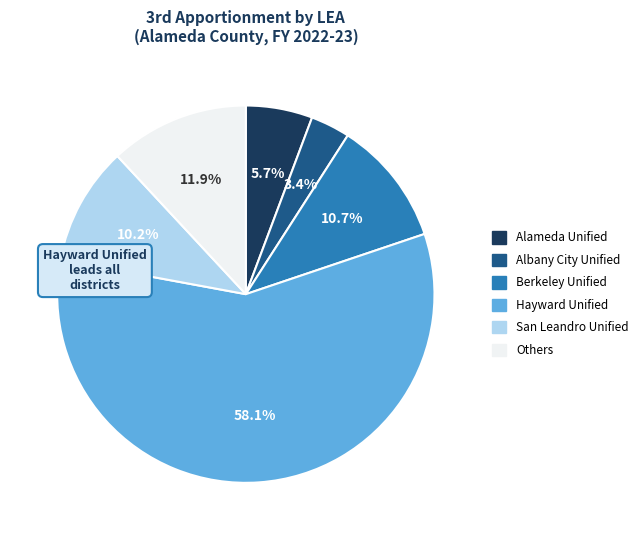

Is there a majority slice in this chart?

Yes